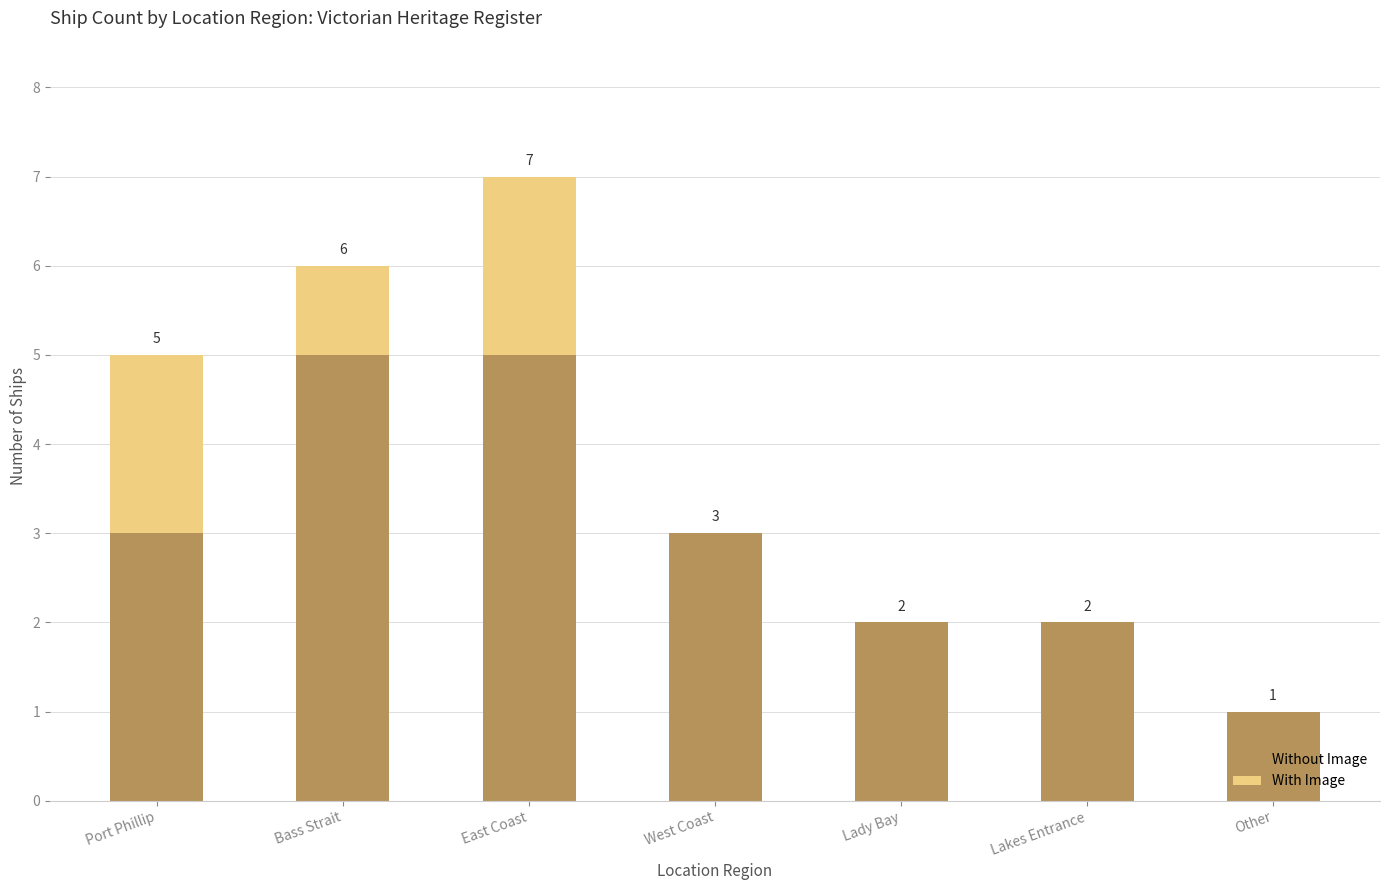

What is the sum of all Without Image values?

21